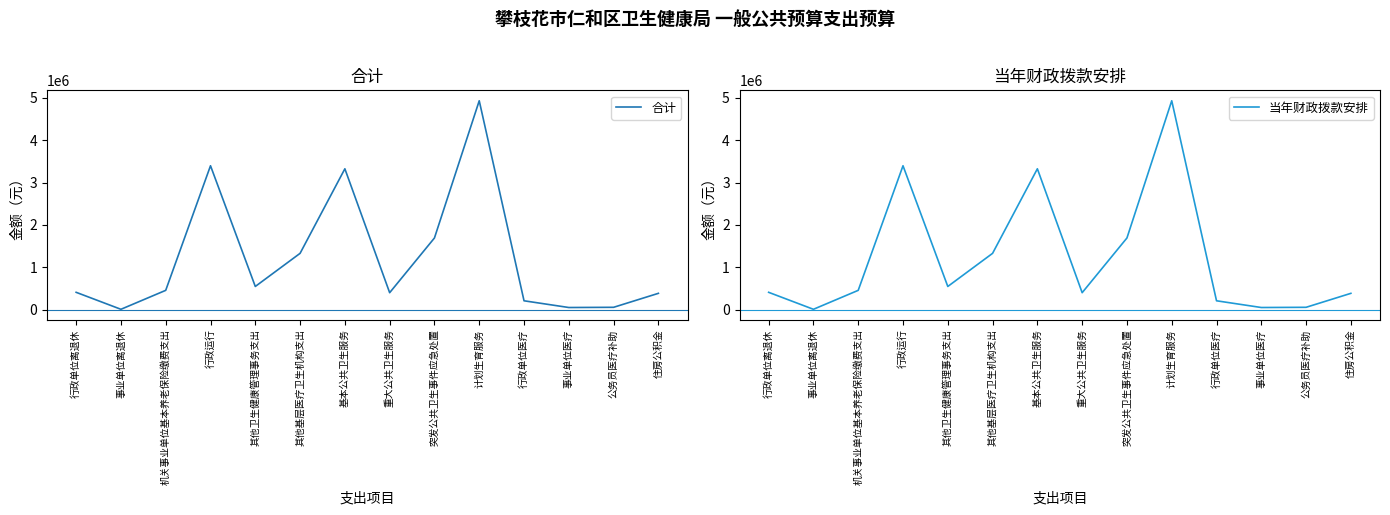

Does the chart have visible grid lines?

No